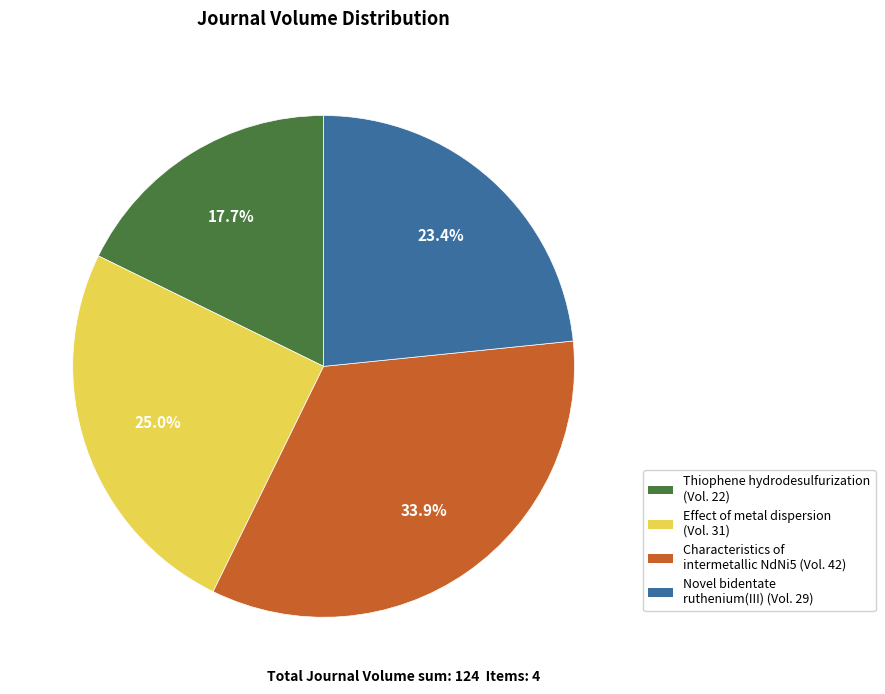

How many segments does this pie chart have?

4